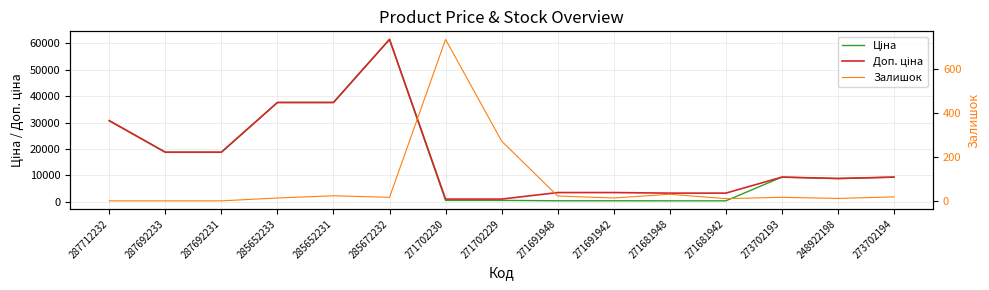

How many lines are shown in the chart?

3